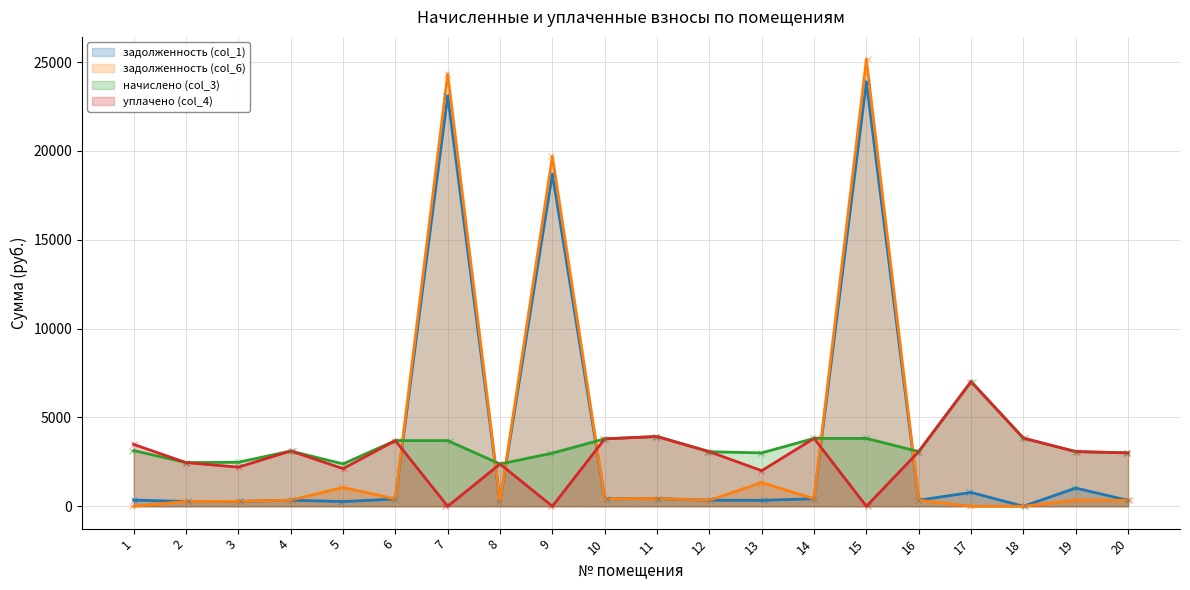

Where is the first local maximum for уплачено (col_4)?

4